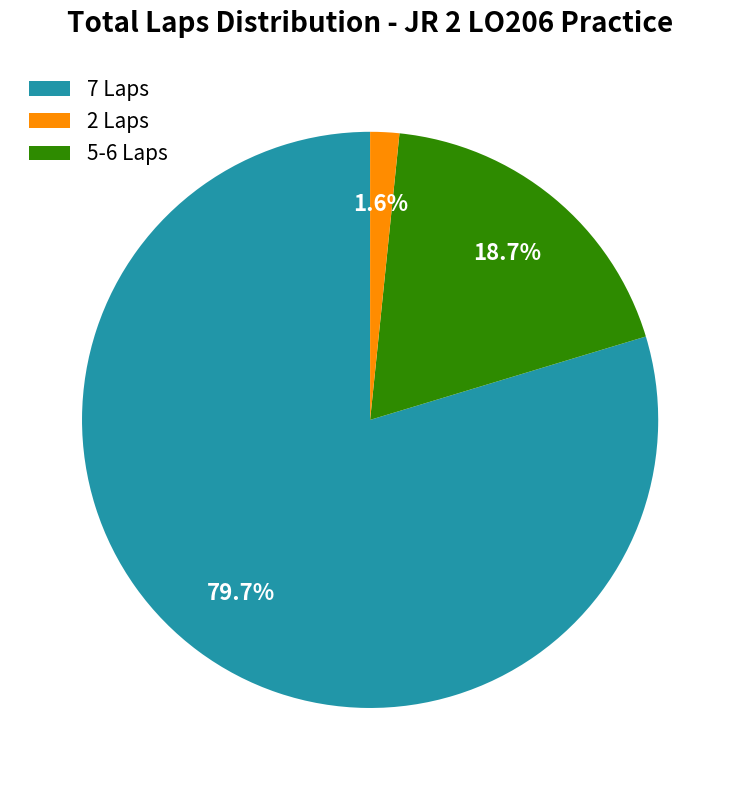

Does any single category account for the majority?

Yes